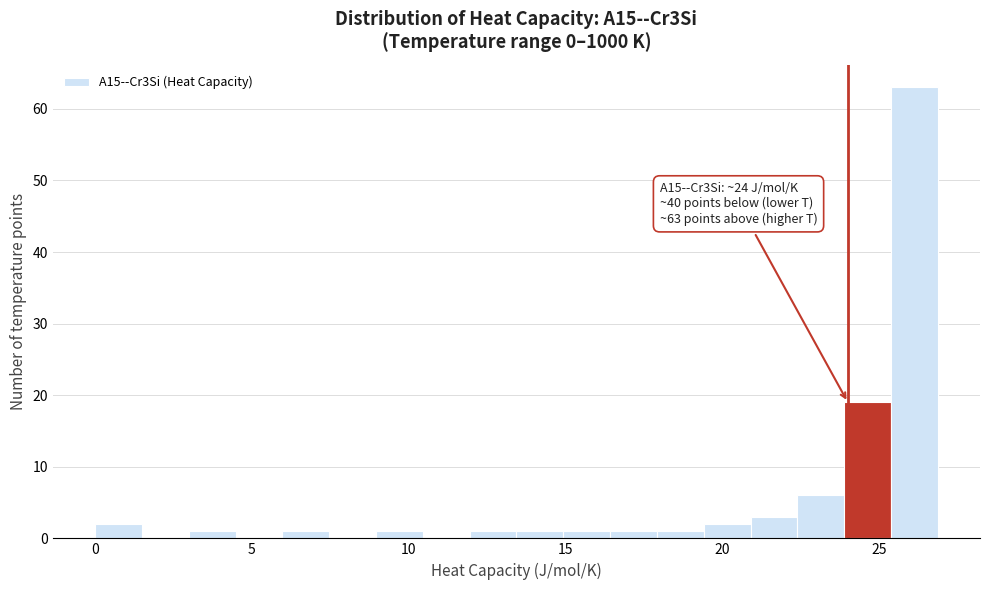

Around what value on the x-axis is the tallest bar? Give the approximate position of its centre, as read against the axis.

26.0